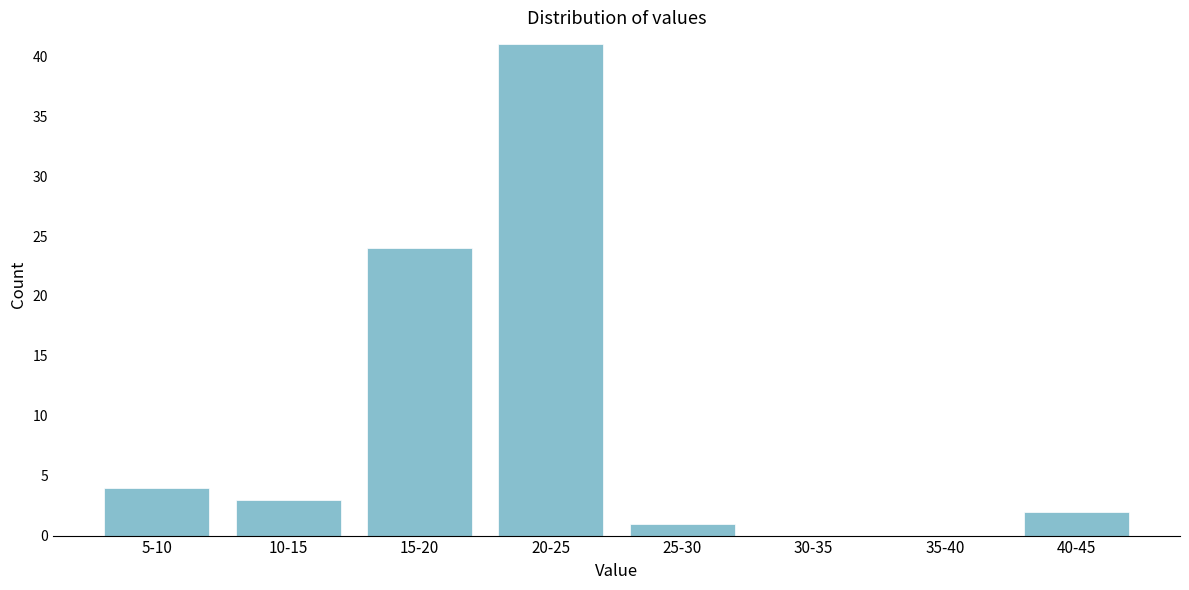

Reading left to right, list all the values displayed in this chart.

5-10=4	10-15=3	15-20=24	20-25=41	25-30=1	30-35=0	35-40=0	40-45=2